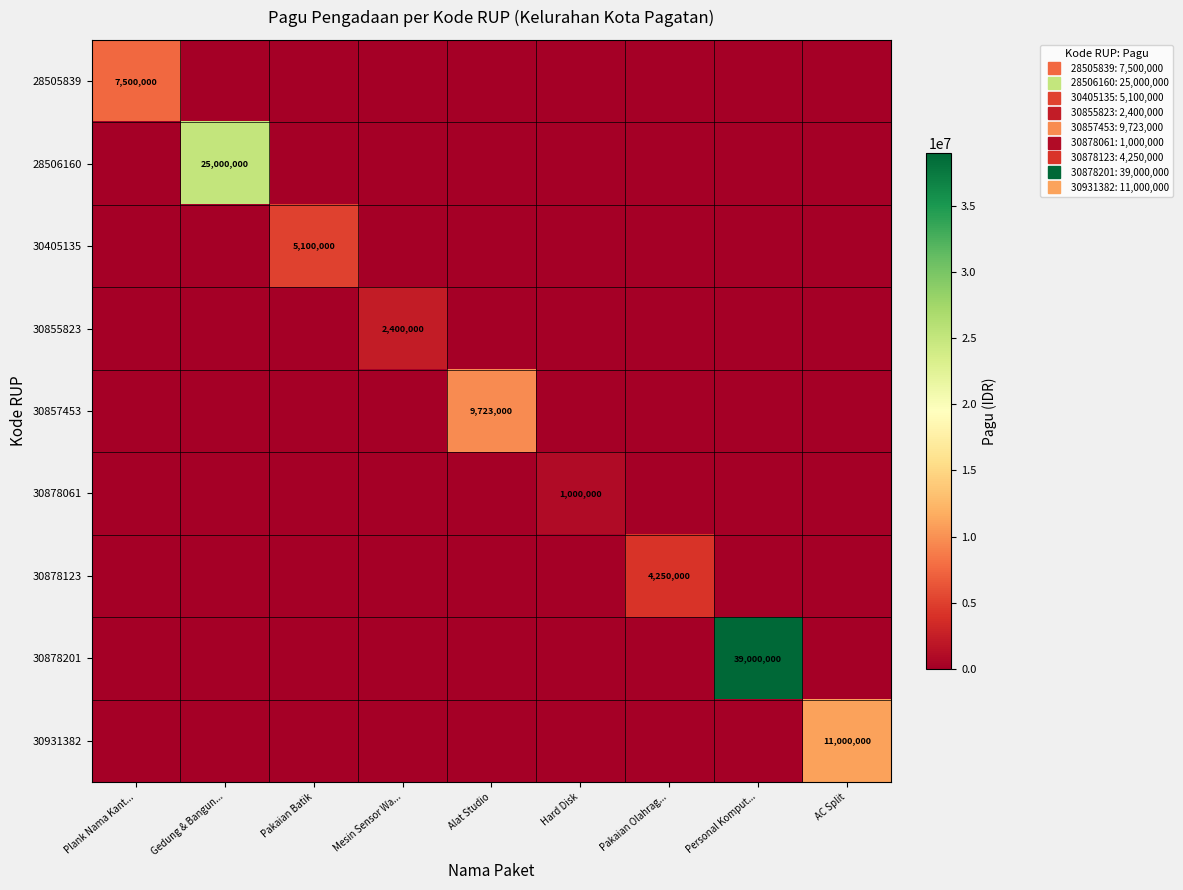

The 30855823 series shows -962396 at Pakaian Batik. True or false?

False